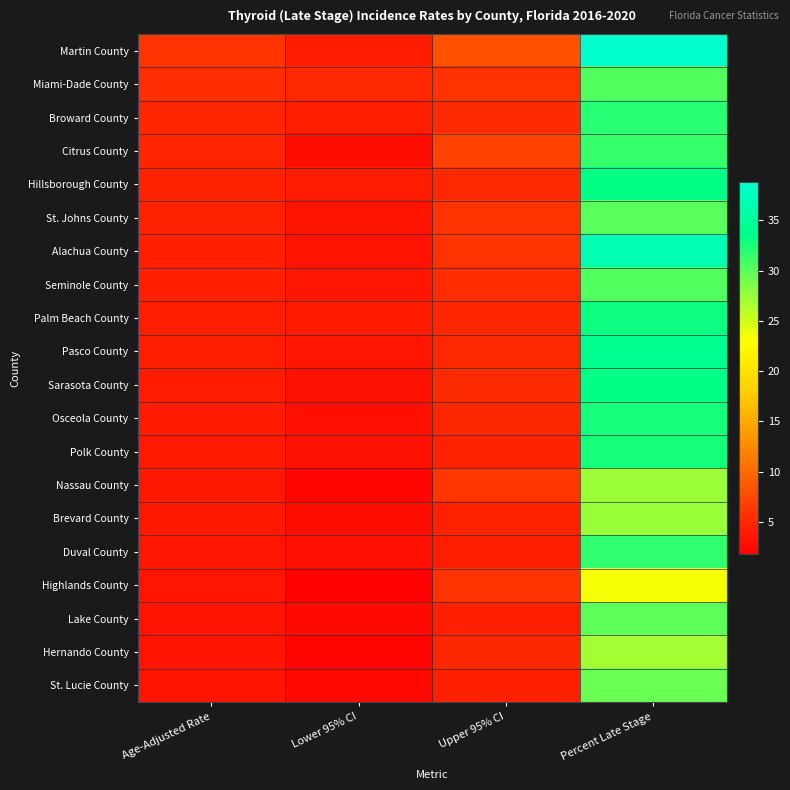

Which category has the highest value across all series?

Percent Late Stage